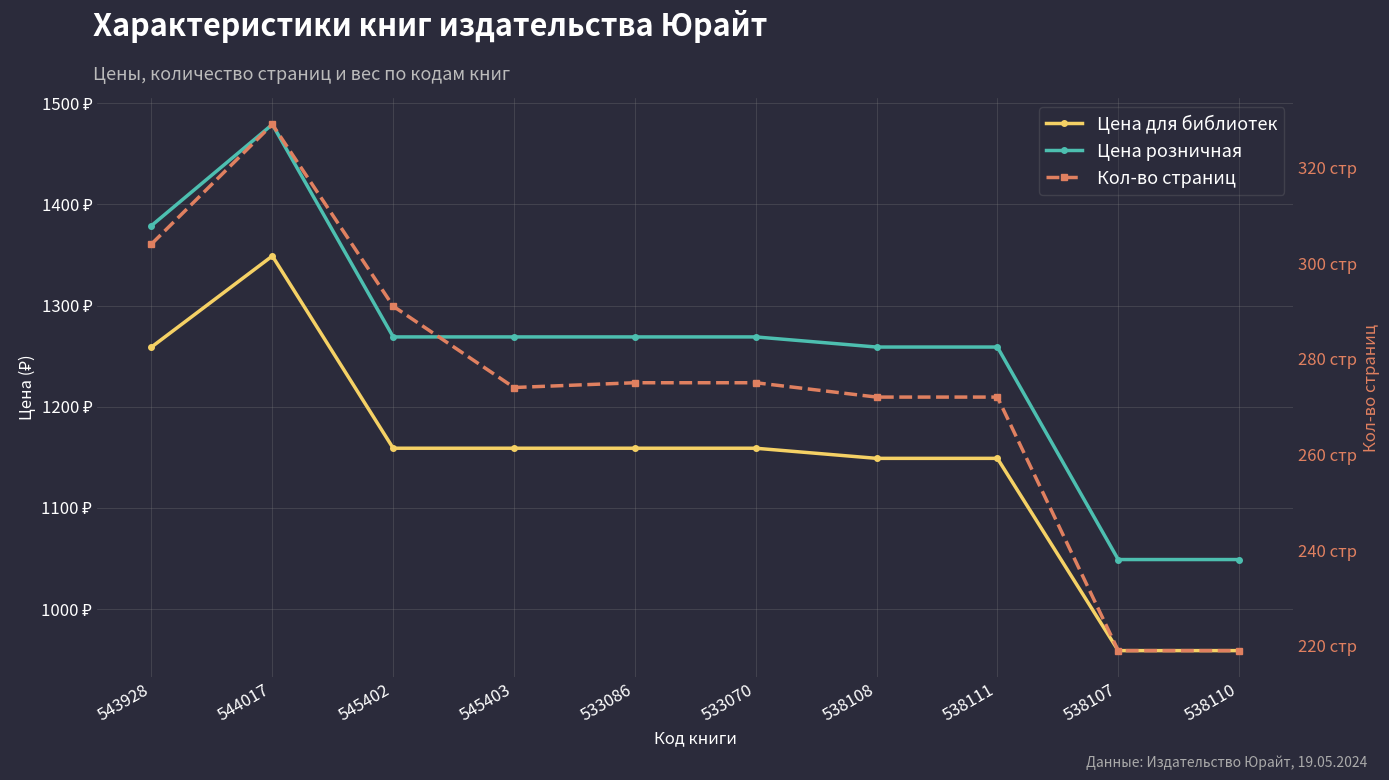

What are all the series names shown in the legend?

Цена для библиотек, Цена розничная, Кол-во страниц